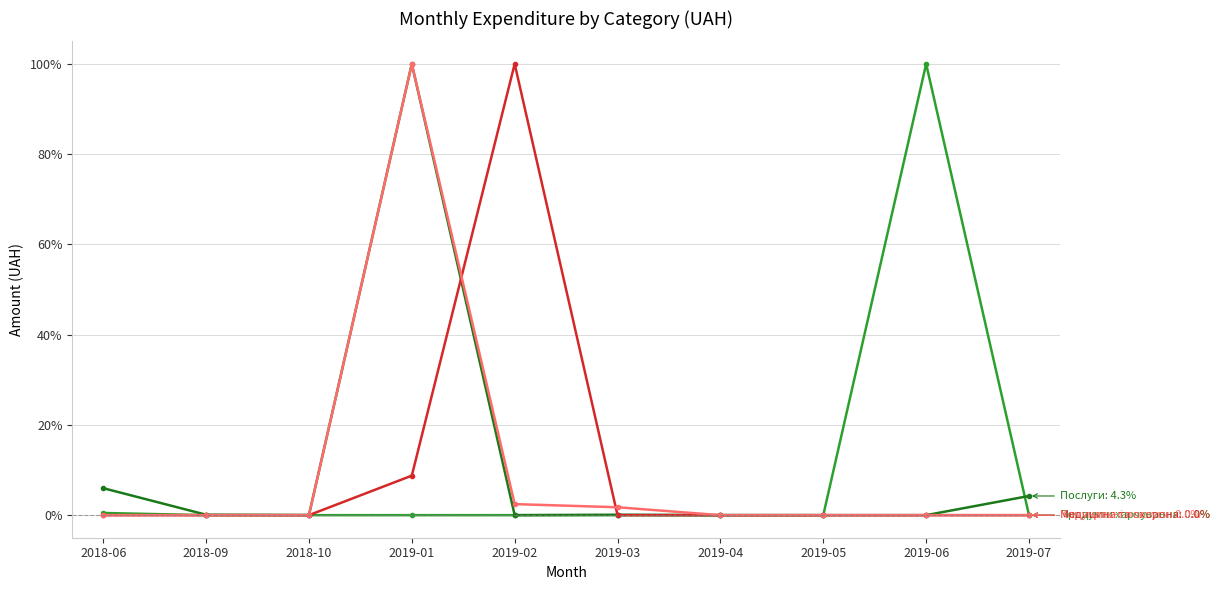

What position from the right is 2019-02?

6